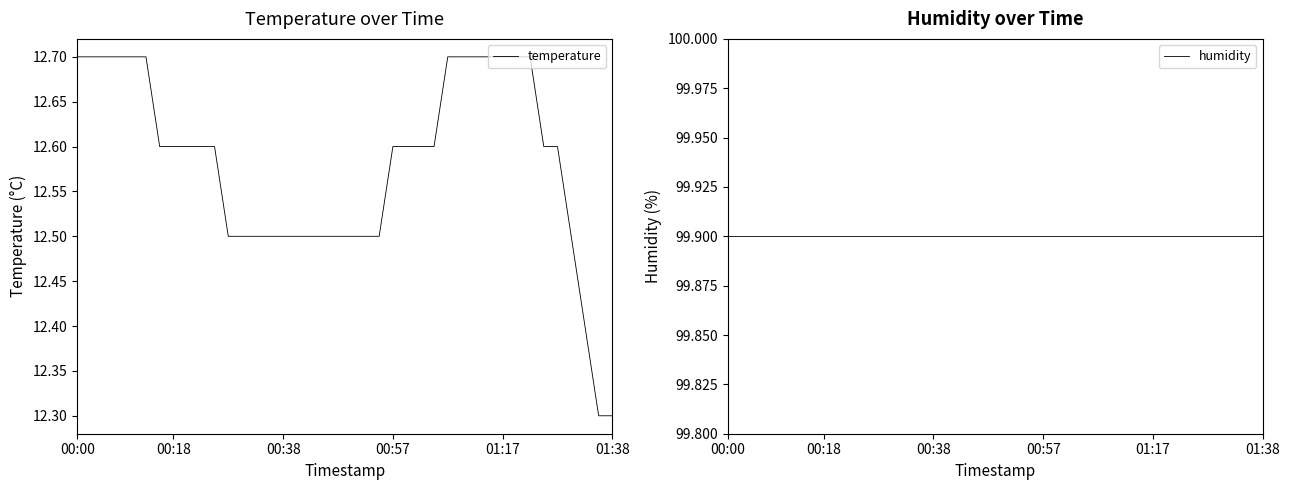

Does the chart display data point markers on the line(s)?

No